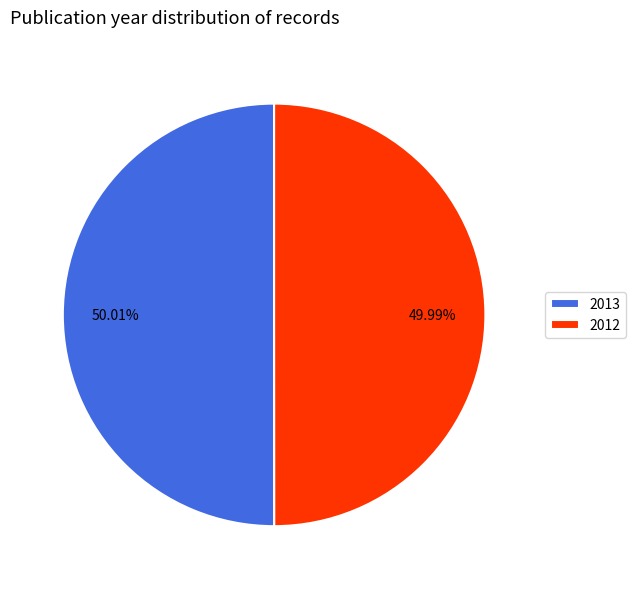

What is the ratio of the value at 2013 to the value at 2012?

1.0